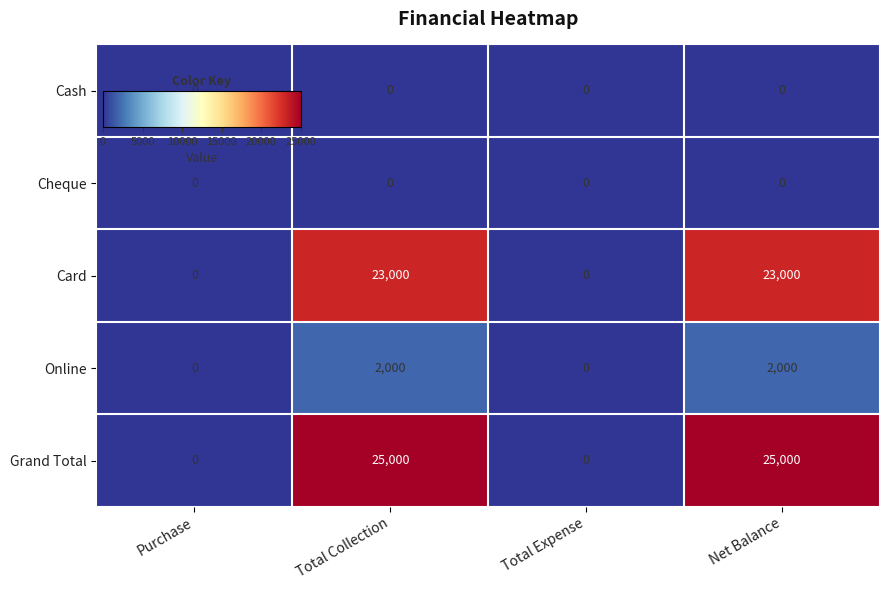

Which series has the largest total across all categories?

Grand Total